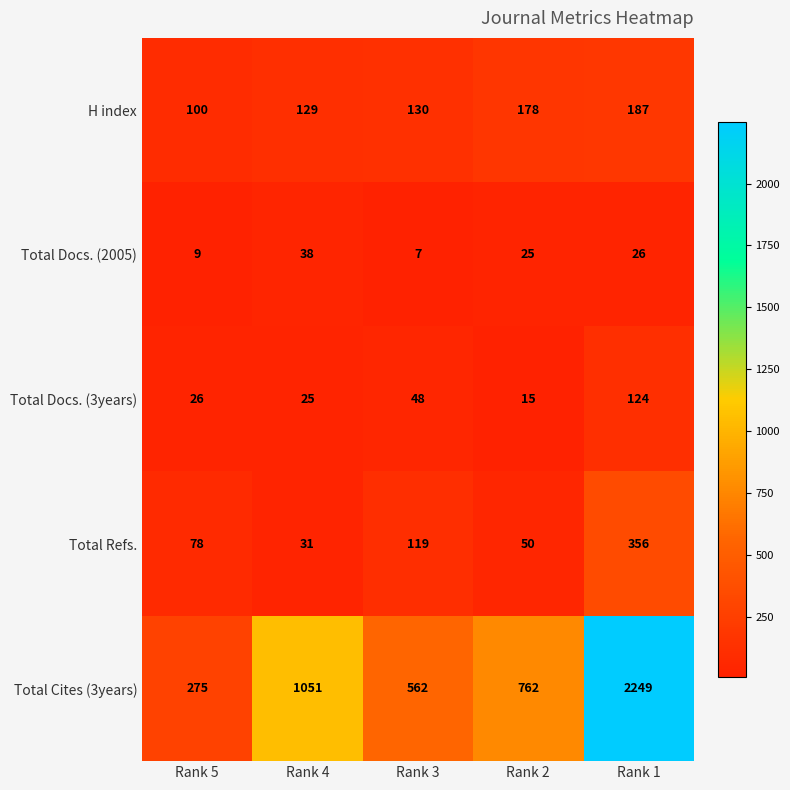

Reading left to right, transcribe all the data shown in this chart.

H index: Rank 5=100	Rank 4=129	Rank 3=130	Rank 2=178	Rank 1=187
Total Docs. (2005): Rank 5=9	Rank 4=38	Rank 3=7	Rank 2=25	Rank 1=26
Total Docs. (3years): Rank 5=26	Rank 4=25	Rank 3=48	Rank 2=15	Rank 1=124
Total Refs.: Rank 5=78	Rank 4=31	Rank 3=119	Rank 2=50	Rank 1=356
Total Cites (3years): Rank 5=275	Rank 4=1051	Rank 3=562	Rank 2=762	Rank 1=2249